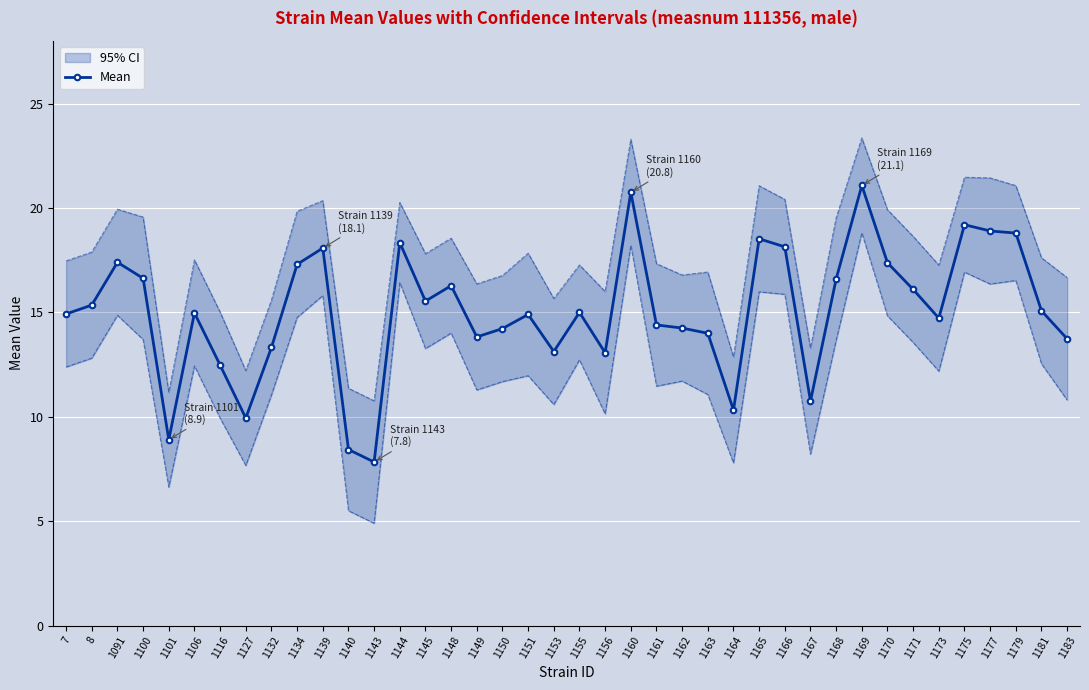

What is the sum of all values?

602.6